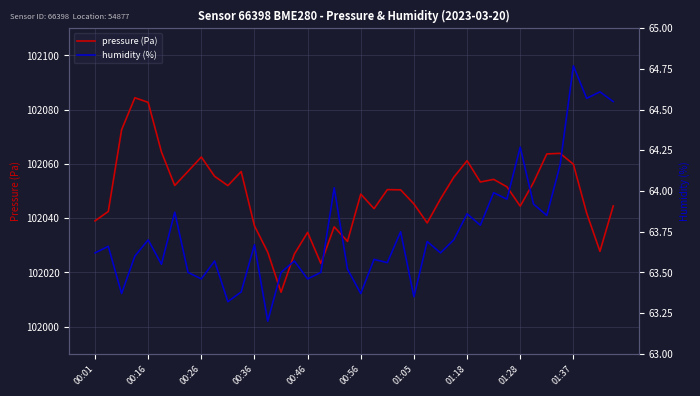

What is the lowest value of the pressure (Pa) series?

102012.7